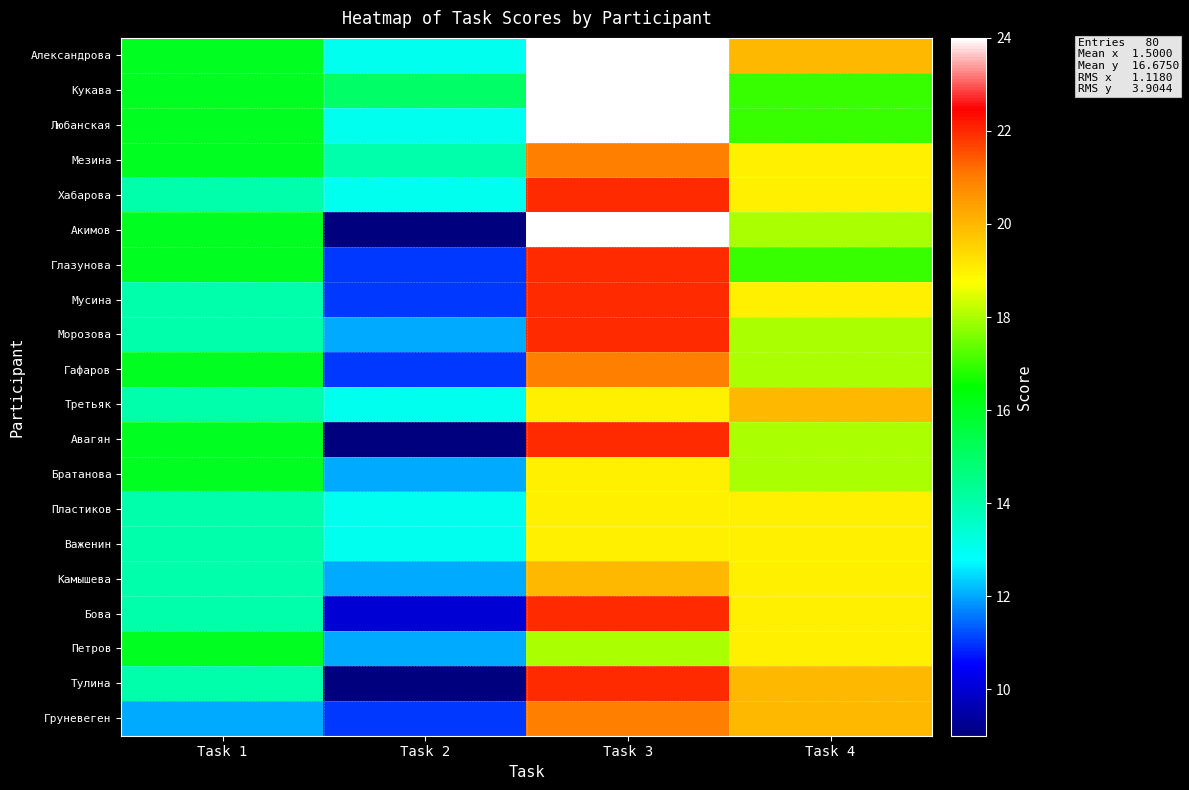

Reading right to left, what are all the values shown in this chart?

Александрова: Task 4=20	Task 3=24	Task 2=13	Task 1=16
Кукава: Task 4=17	Task 3=24	Task 2=15	Task 1=16
Любанская: Task 4=17	Task 3=24	Task 2=13	Task 1=16
Мезина: Task 4=19	Task 3=21	Task 2=14	Task 1=16
Хабарова: Task 4=19	Task 3=22	Task 2=13	Task 1=14
Акимов: Task 4=18	Task 3=24	Task 2=9	Task 1=16
Глазунова: Task 4=17	Task 3=22	Task 2=11	Task 1=16
Мусина: Task 4=19	Task 3=22	Task 2=11	Task 1=14
Морозова: Task 4=18	Task 3=22	Task 2=12	Task 1=14
Гафаров: Task 4=18	Task 3=21	Task 2=11	Task 1=16
Третьяк: Task 4=20	Task 3=19	Task 2=13	Task 1=14
Авагян: Task 4=18	Task 3=22	Task 2=9	Task 1=16
Братанова: Task 4=18	Task 3=19	Task 2=12	Task 1=16
Пластиков: Task 4=19	Task 3=19	Task 2=13	Task 1=14
Важенин: Task 4=19	Task 3=19	Task 2=13	Task 1=14
Камышева: Task 4=19	Task 3=20	Task 2=12	Task 1=14
Бова: Task 4=19	Task 3=22	Task 2=10	Task 1=14
Петров: Task 4=19	Task 3=18	Task 2=12	Task 1=16
Тулина: Task 4=20	Task 3=22	Task 2=9	Task 1=14
Груневеген: Task 4=20	Task 3=21	Task 2=11	Task 1=12